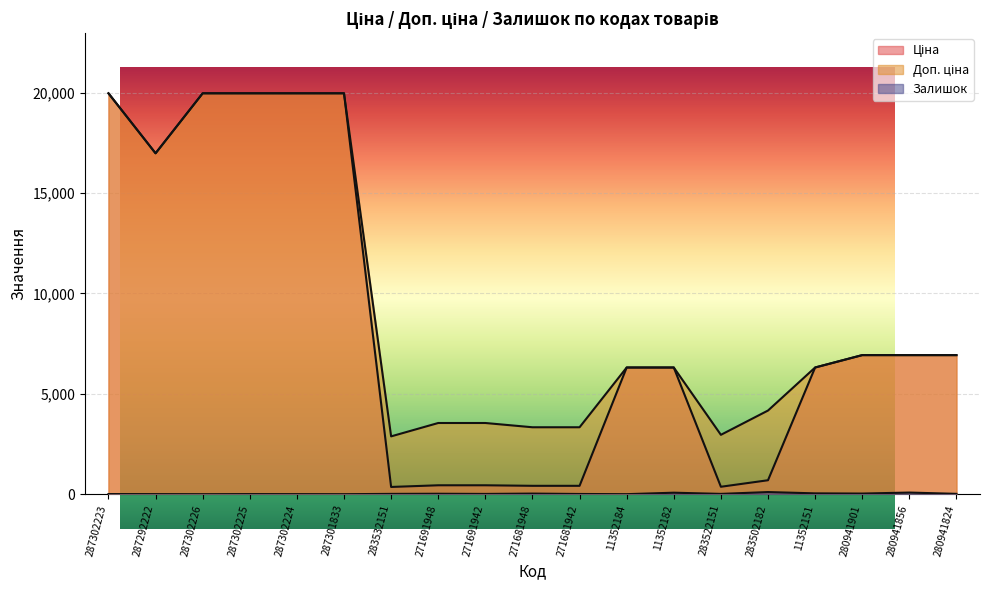

Between 271681948 and 280941901, which is larger?

280941901